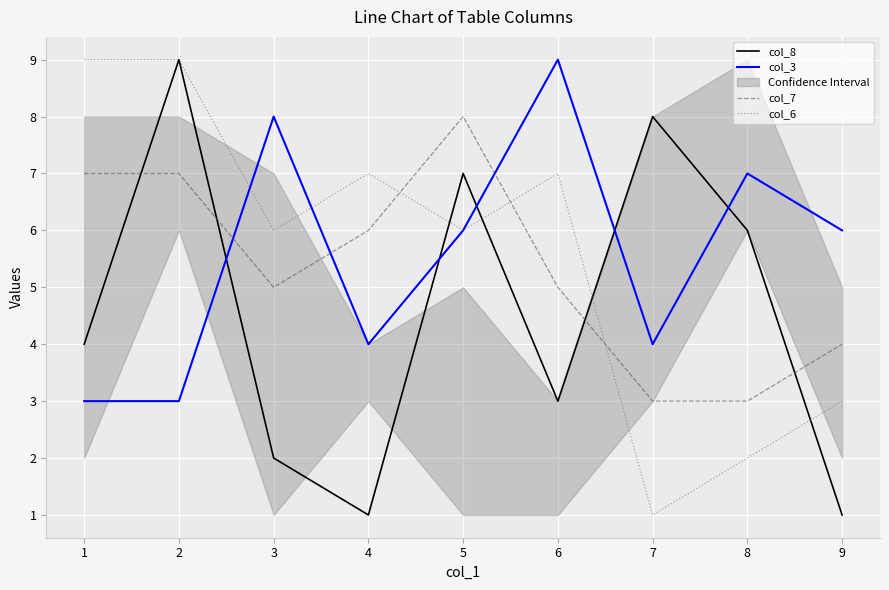

At which label is col_8 closest to 5?

1